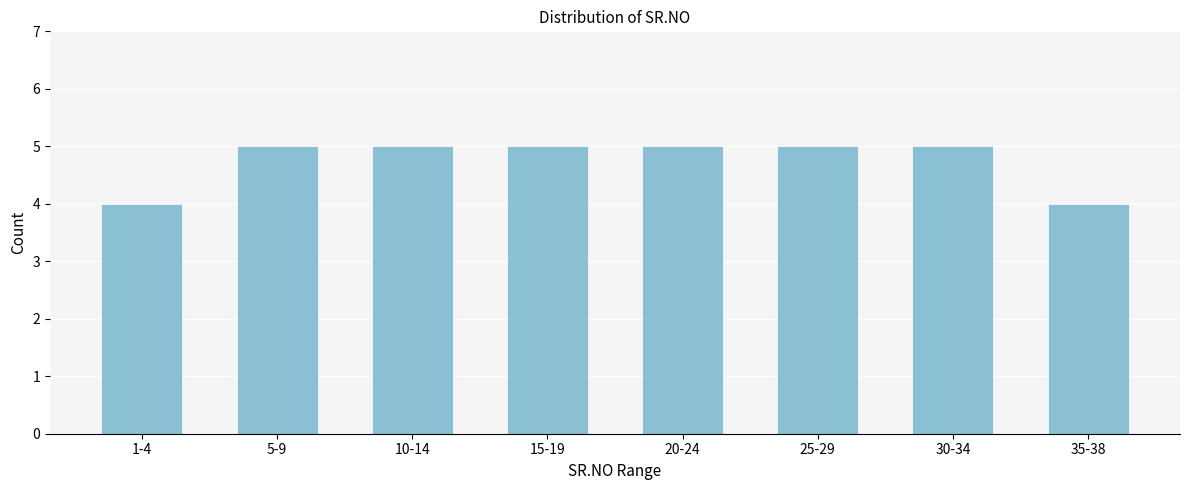

Reading left to right, what are all the values shown in this chart?

1-4=4	5-9=5	10-14=5	15-19=5	20-24=5	25-29=5	30-34=5	35-38=4